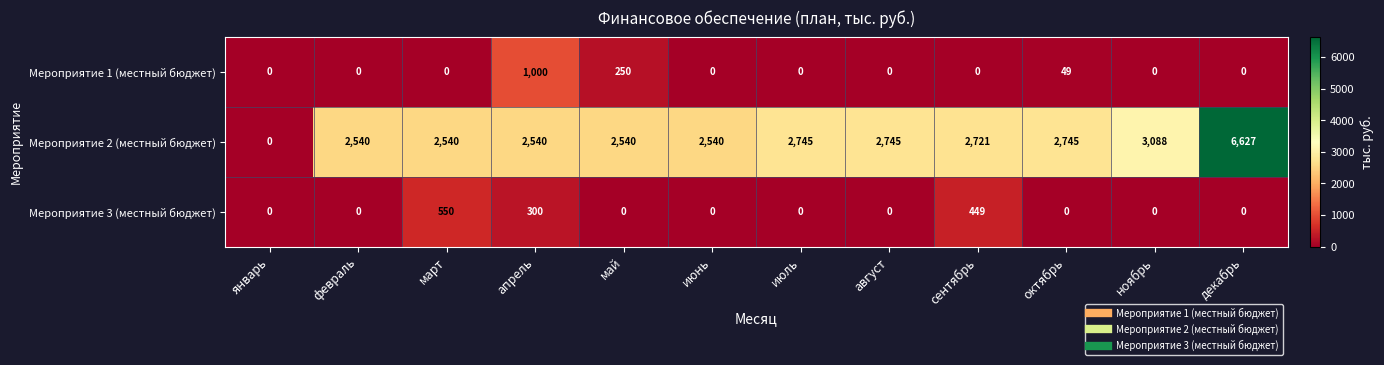

What is the total value across all series at ноябрь?

3088